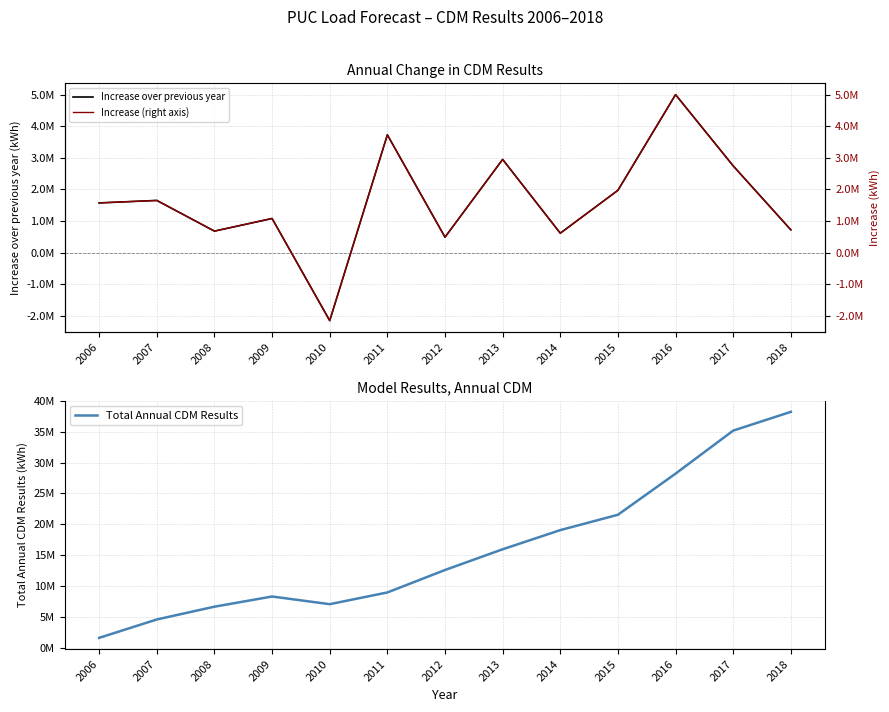

How many negative values does the Increase over previous year (right) series have?

1